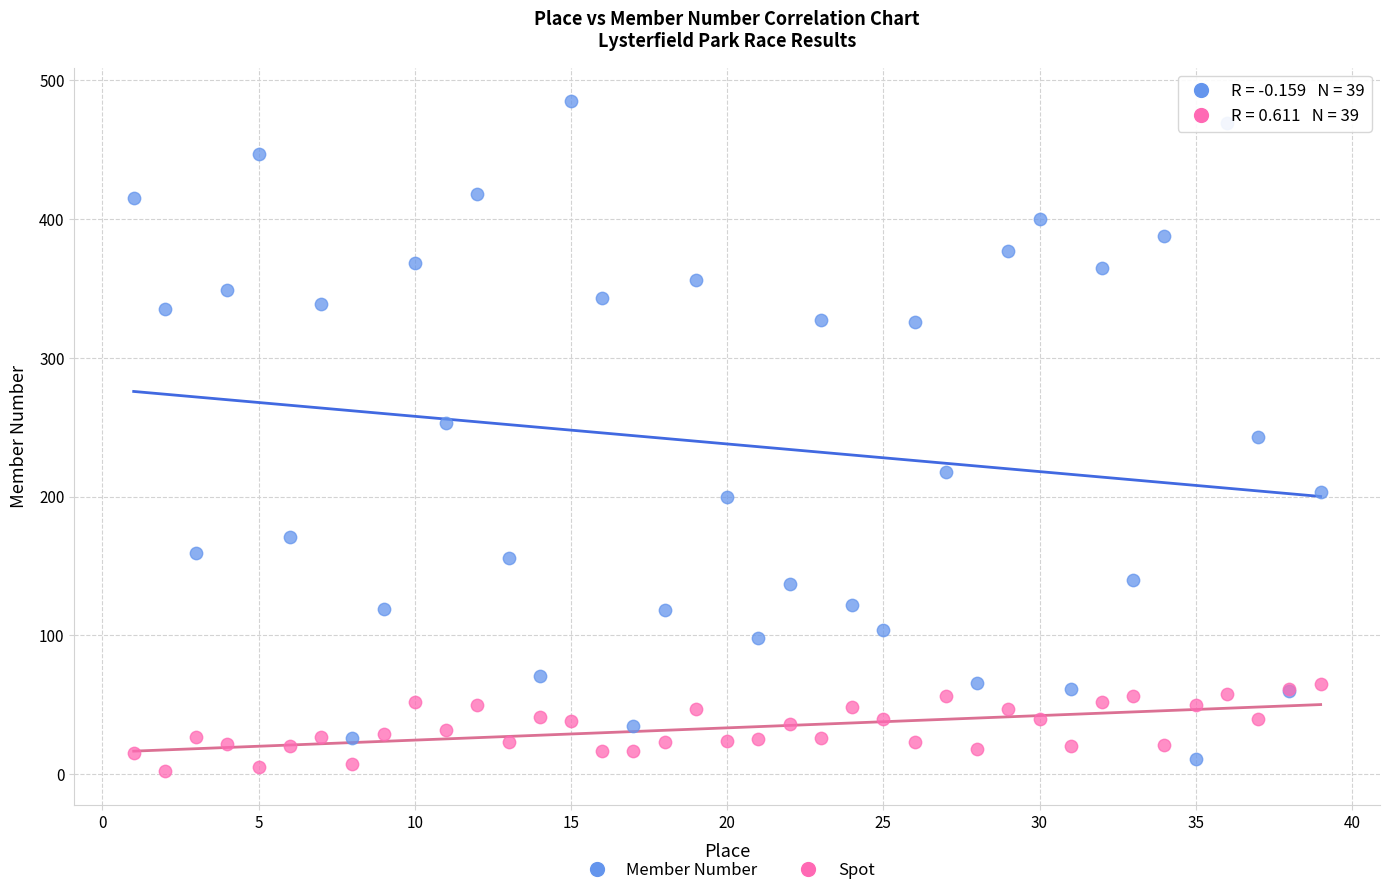

Which series reaches the maximum Y coordinate?

Member Number